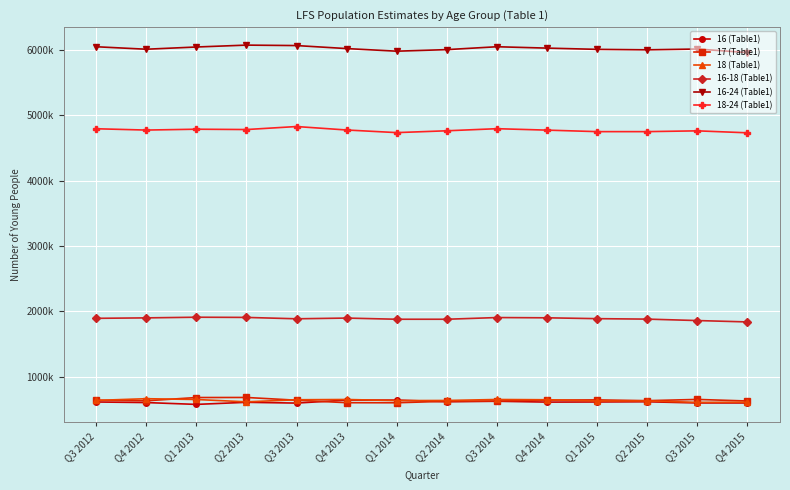

Rank the series at Q1 2014 from lowest to highest value.

17 (Table1), 18 (Table1), 16 (Table1), 16-18 (Table1), 18-24 (Table1), 16-24 (Table1)